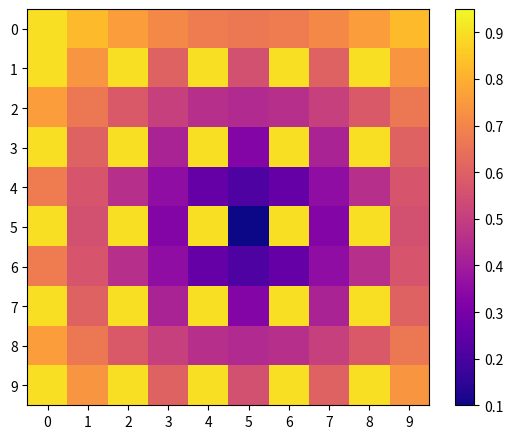

What is the maximum value shown in the chart?

0.9